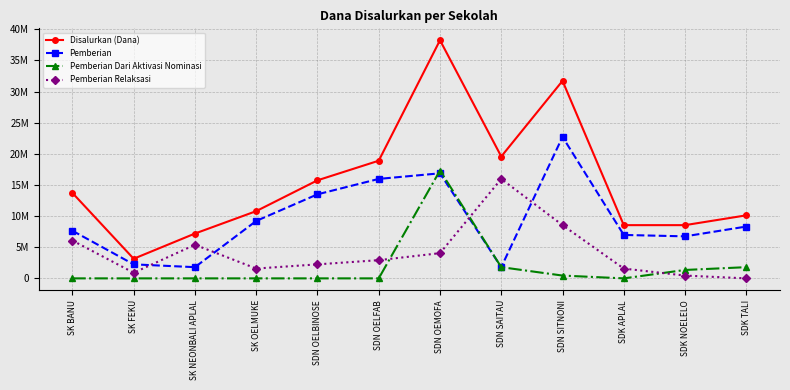

Where is the first local minimum for Pemberian Relaksasi?

SK FEKU